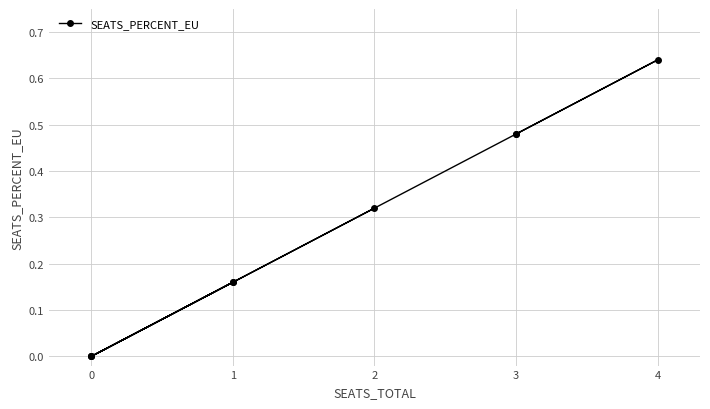

How many series are shown in this chart?

1